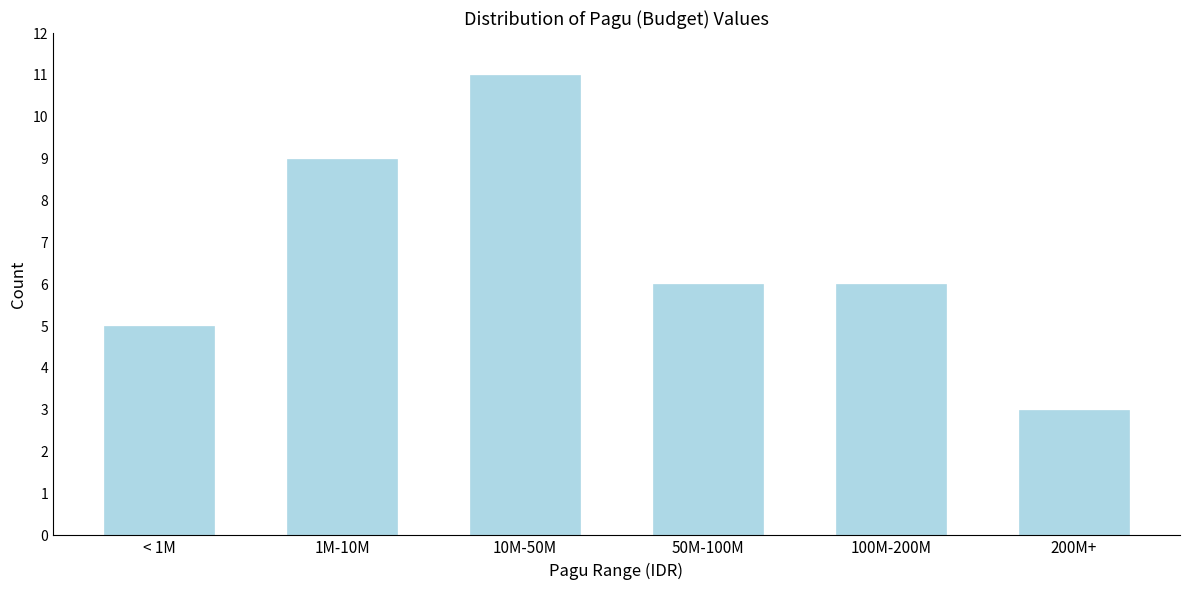

Reading right to left, transcribe all the data shown in this chart.

3	6	6	11	9	5